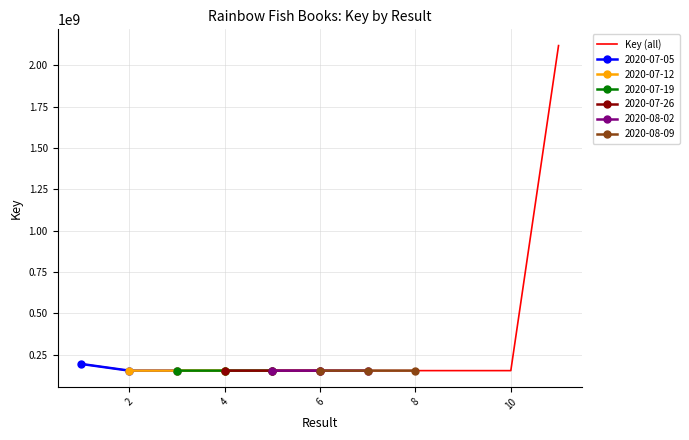

At which category does the data reach its first local valley?

2